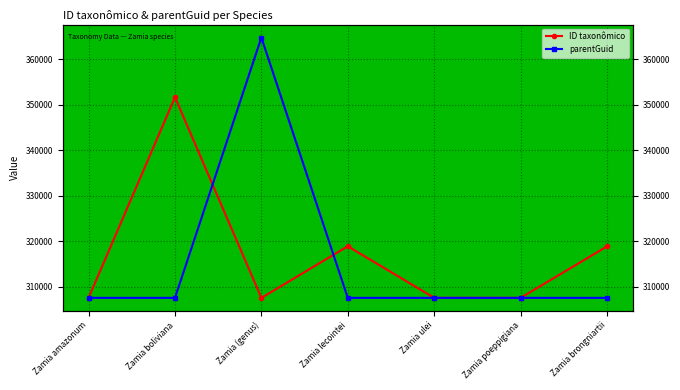

What value does the ID taxonômico series have at Zamia boliviana?

351656